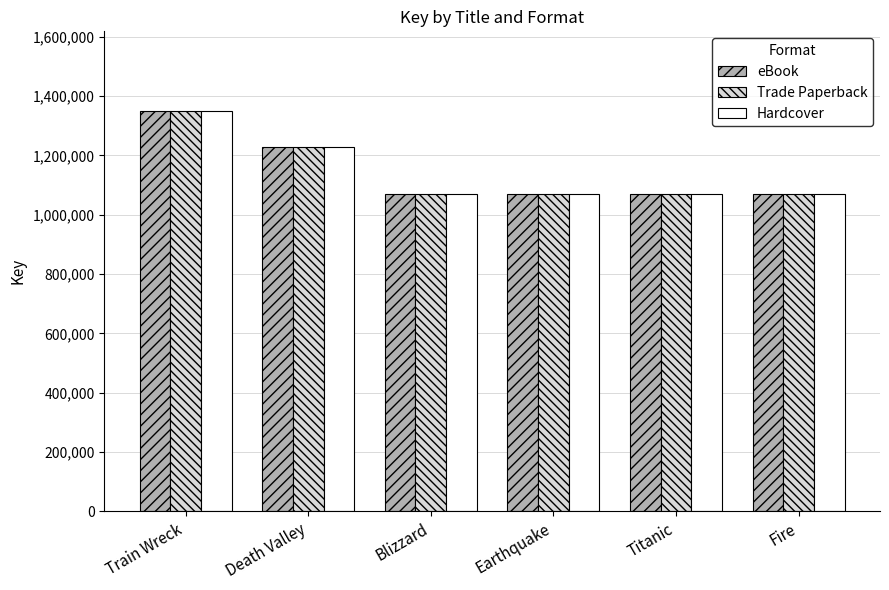

True or false: Trade Paperback has a value of 1228718 at Death Valley.

True